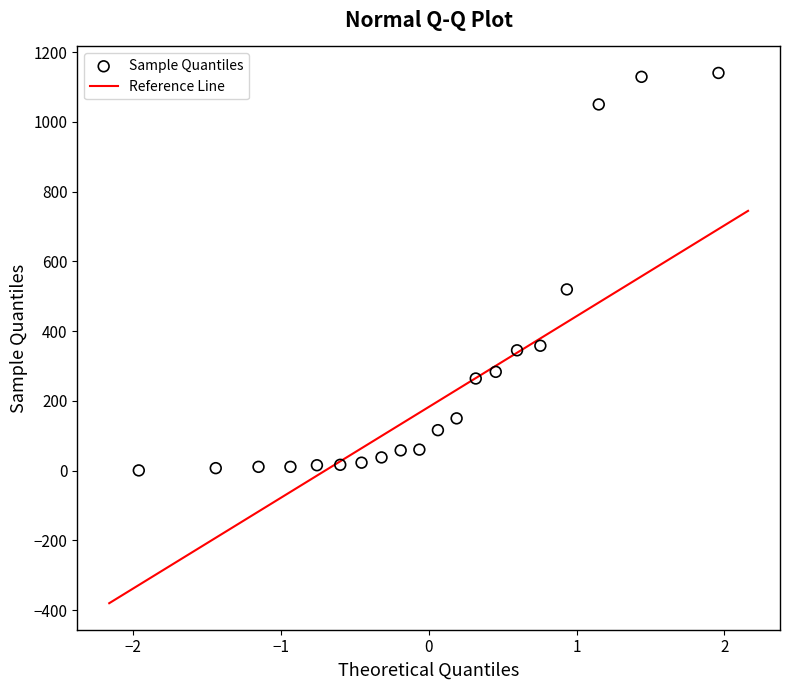

What Y value in the scatter plot is closest to 570?

519.7